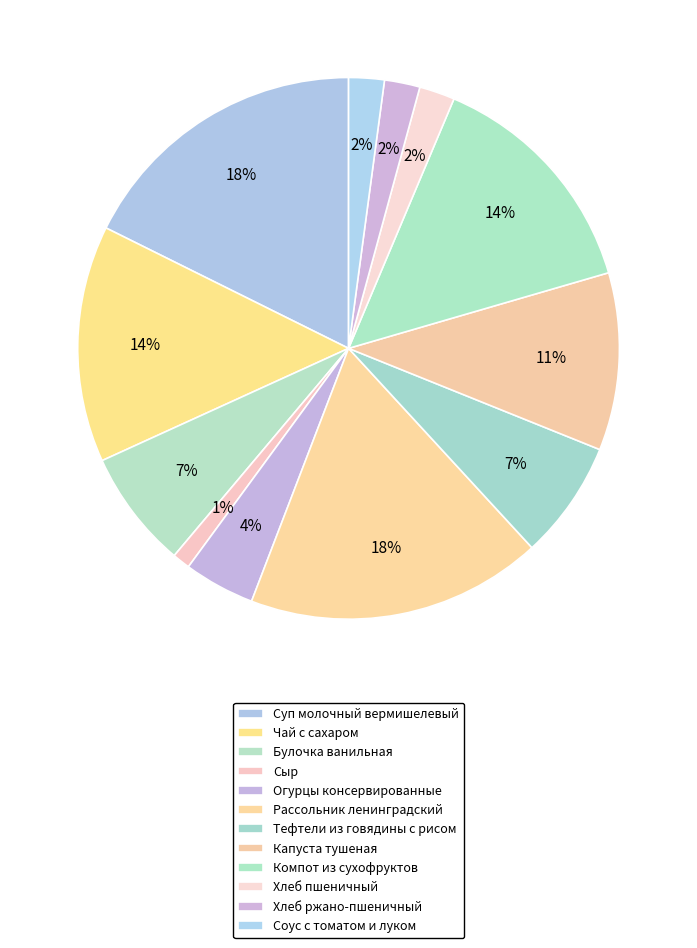

Count the number of slices in the pie.

12